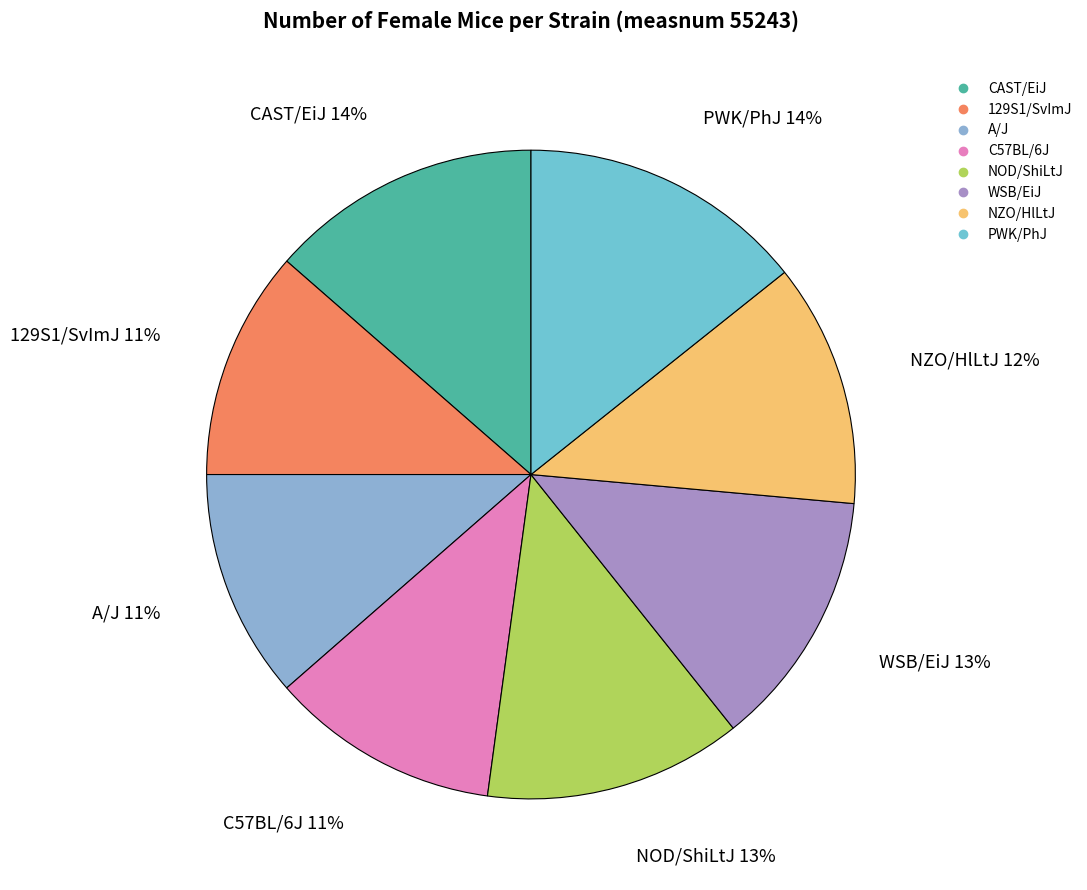

To the nearest percent, what is the combined percentage of NOD/ShiLtJ and PWK/PhJ?

27%